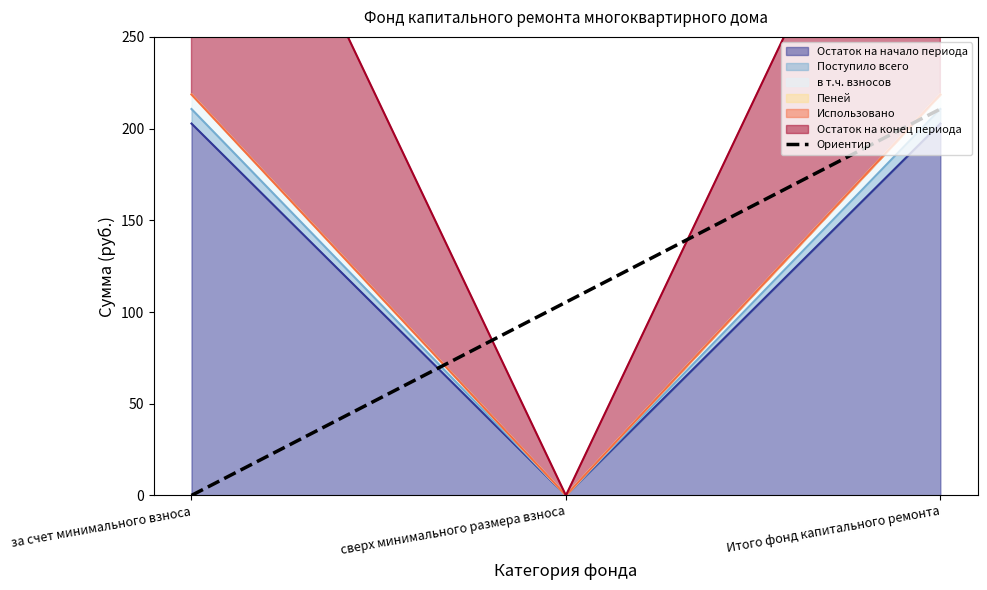

What position from the left is сверх минимального размера взноса?

2